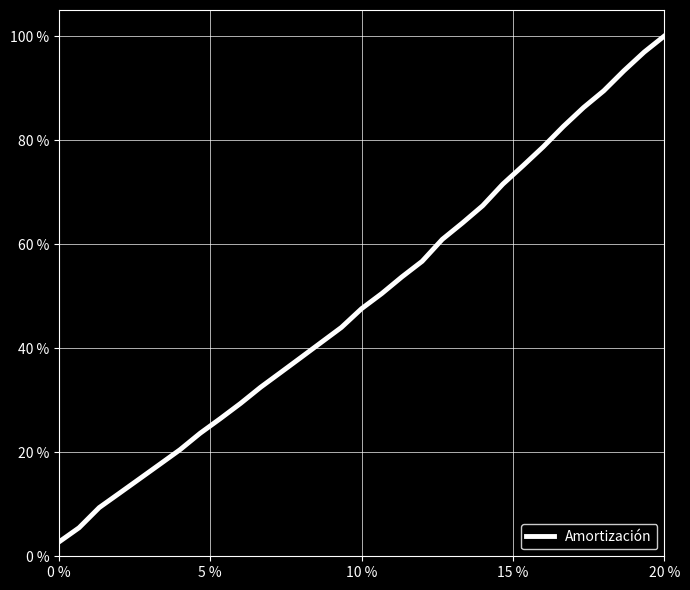

Is this an area chart (filled region under the line)?

No